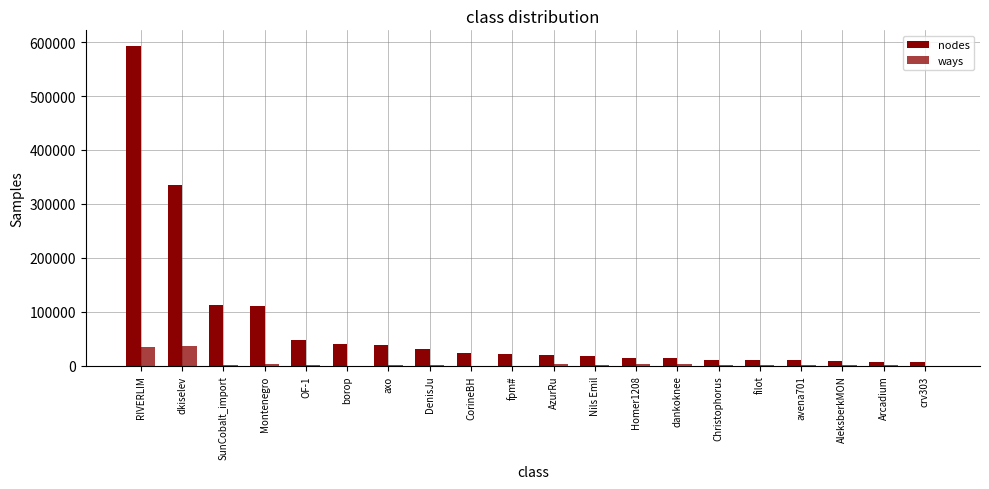

What position from the right is dankoknee?

7